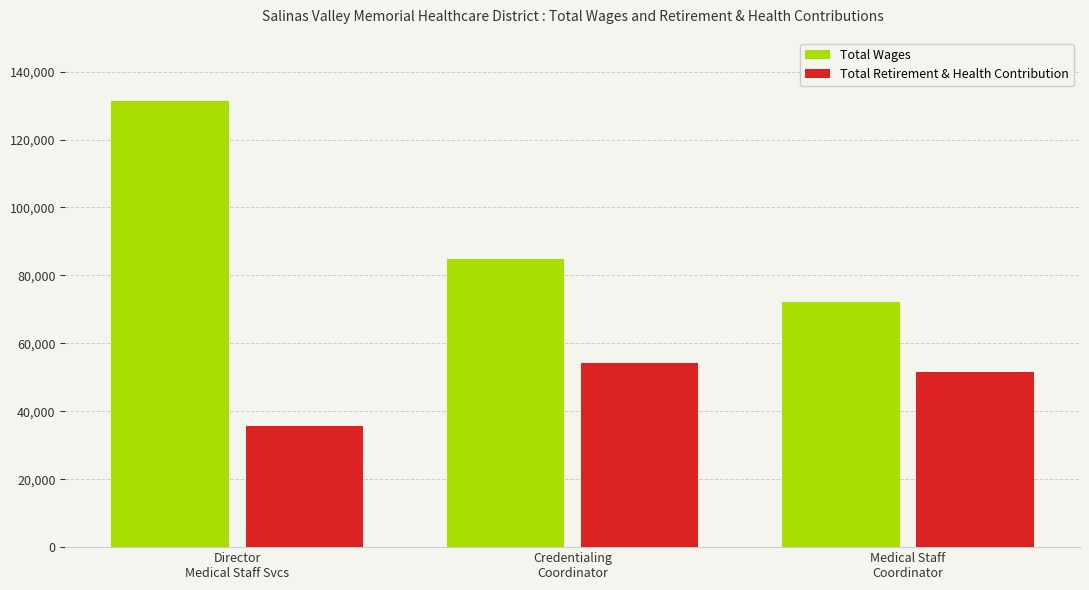

List the series in order of their peak value, highest first.

Total Wages, Total Retirement & Health Contribution